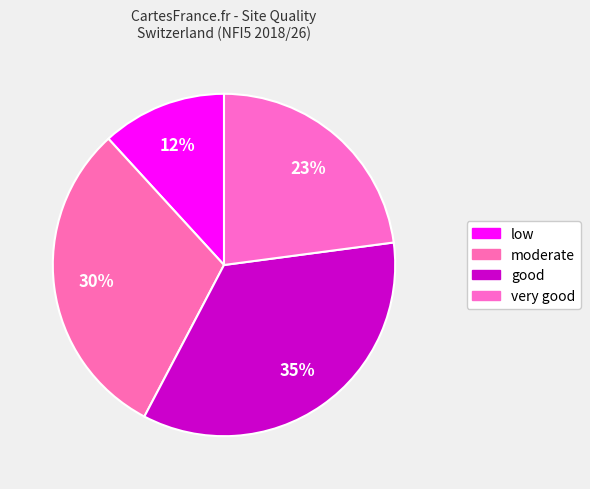

Count the number of slices in the pie.

4